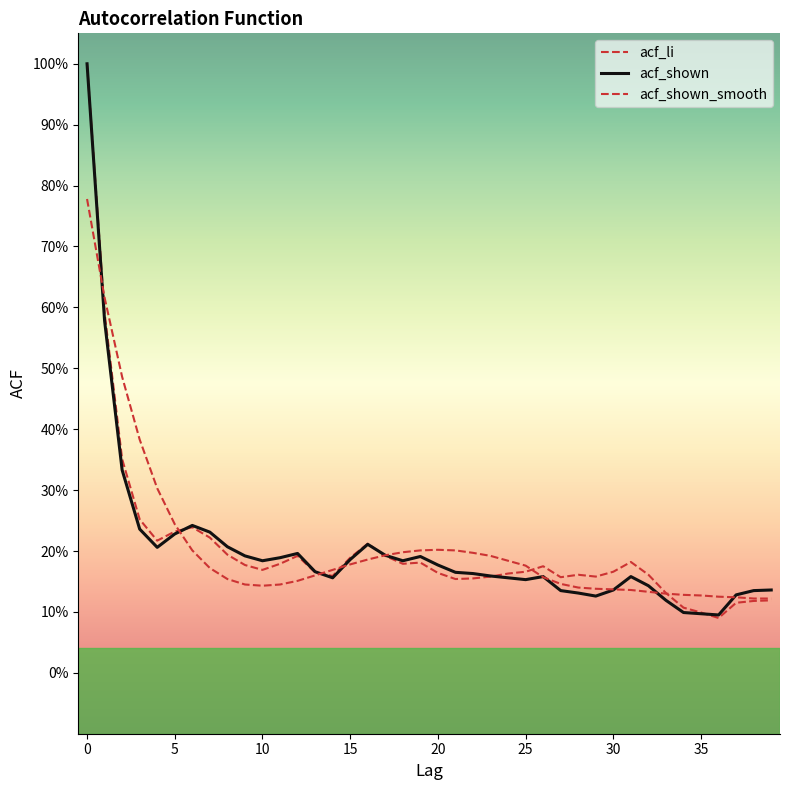

How many interior local valleys does the acf_shown_smooth series have?

1